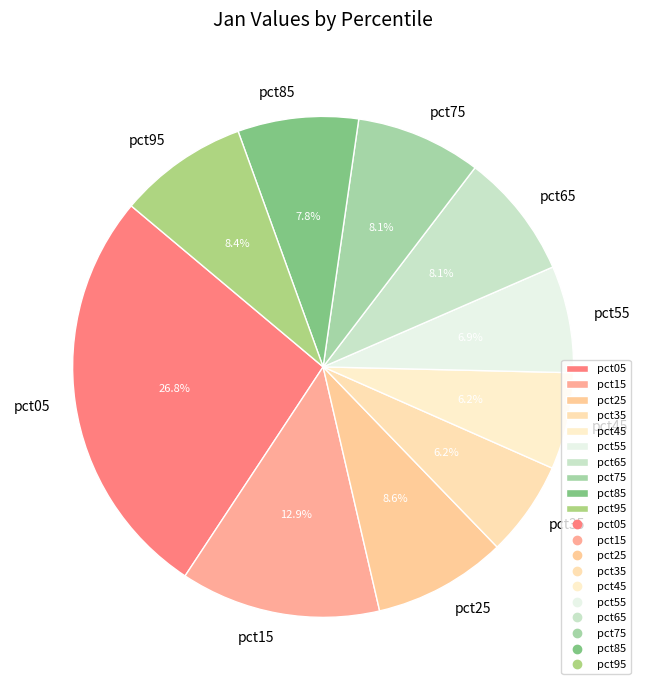

Is it true that pct75 is 8% of the pie?

True